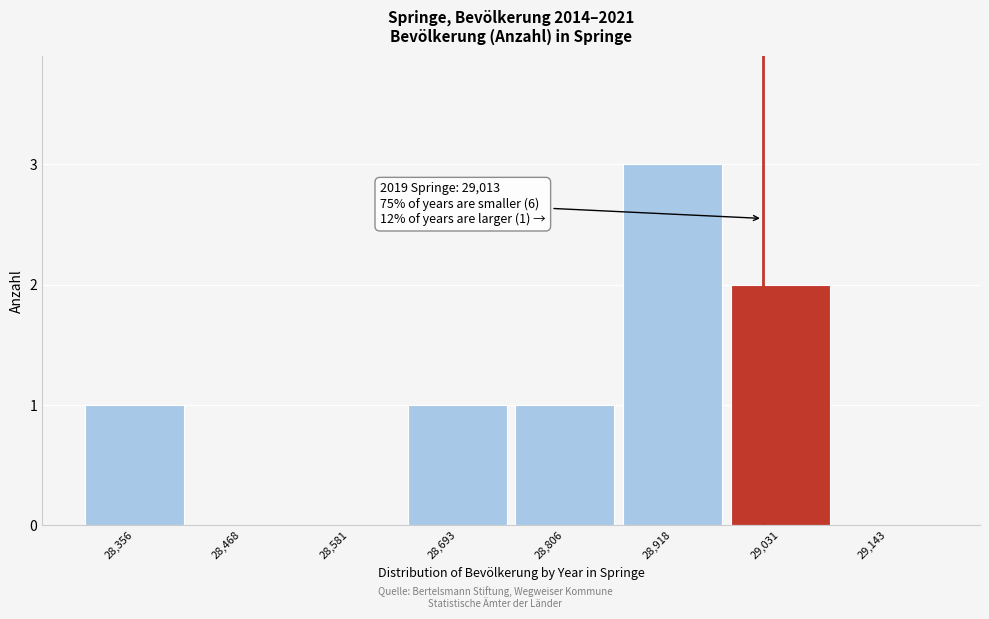

Reading left to right, transcribe all the data shown in this chart.

28,356=1	28,468=0	28,581=0	28,693=1	28,806=1	28,918=3	29,031=2	29,143=0